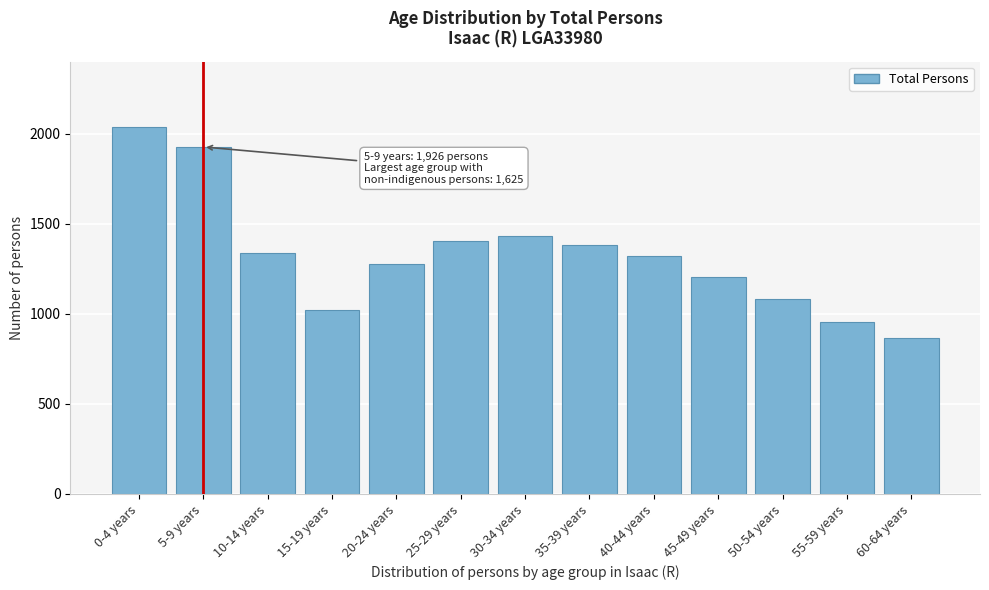

Reading left to right, transcribe all the data shown in this chart.

0-4 years=2034	5-9 years=1926	10-14 years=1338	15-19 years=1020	20-24 years=1277	25-29 years=1404	30-34 years=1433	35-39 years=1383	40-44 years=1321	45-49 years=1205	50-54 years=1082	55-59 years=953	60-64 years=863